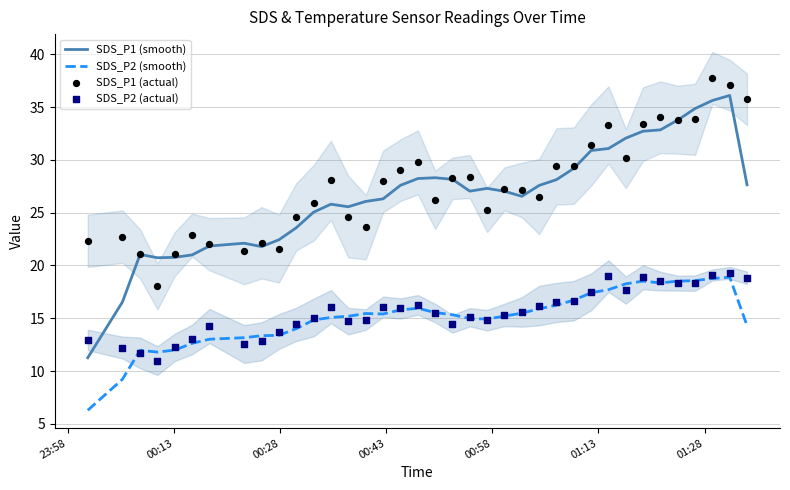

Which series has the widest spread of Y values?

SDS_P1 (smooth)